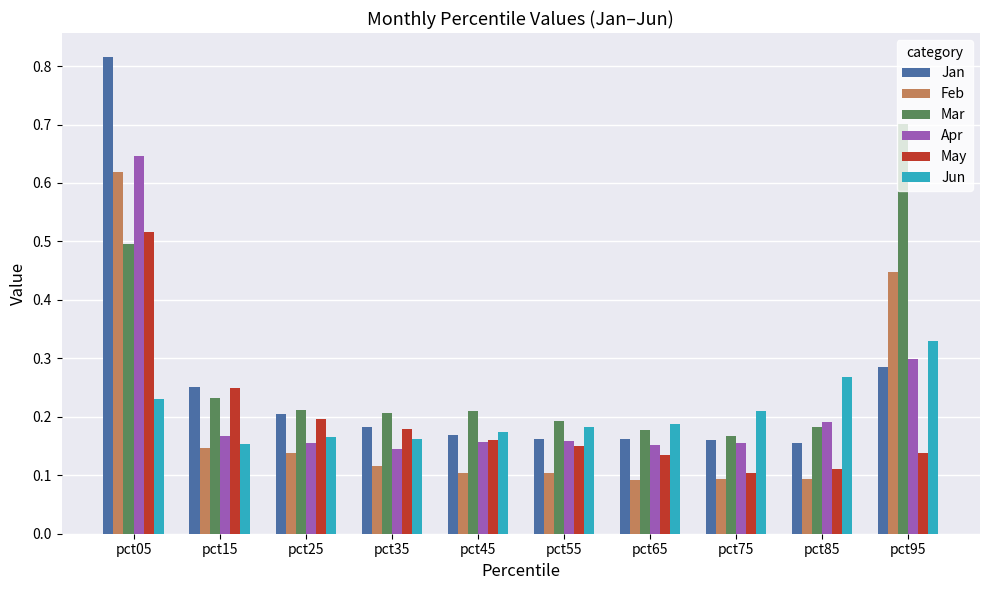

What is the difference between the maximum and minimum values in the Jan series?

0.7